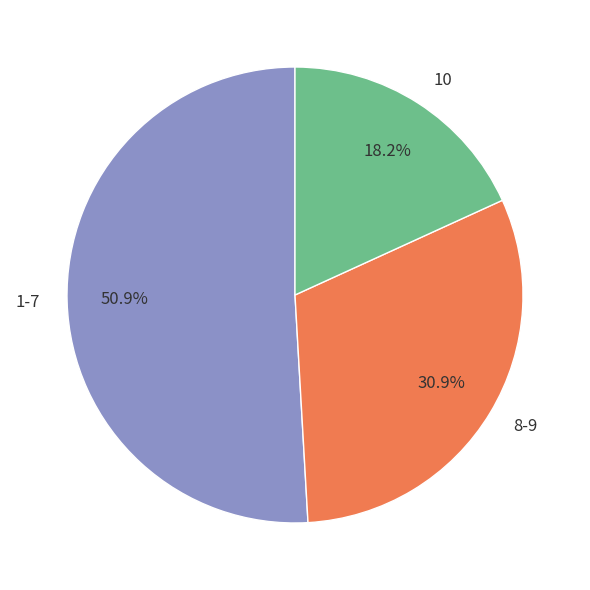

How many slices are in this pie chart?

3